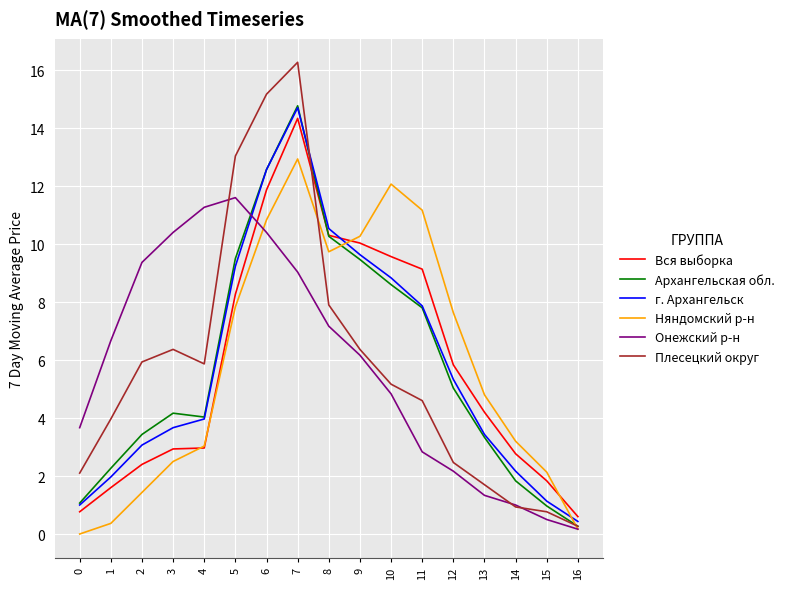

What is the sum of all Вся выборка values?

99.4